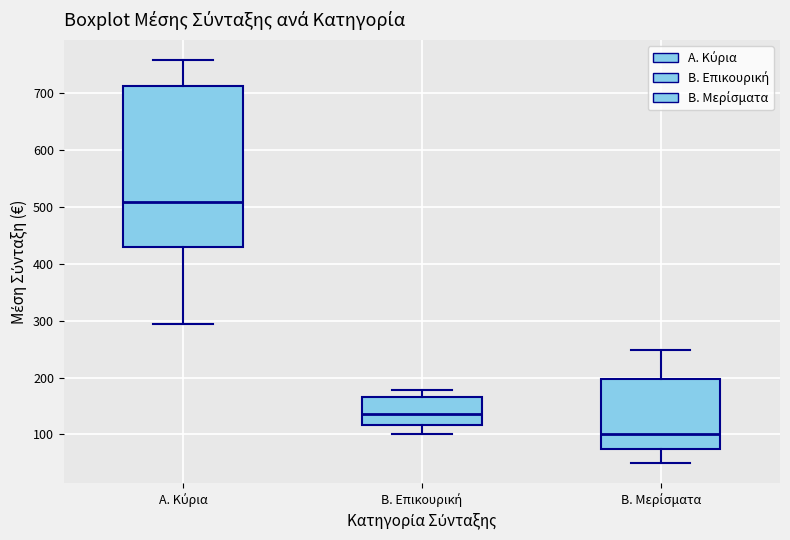

Reading left to right, read every box against the y-axis: the position of its median line, the range the box covers, and the ends of its whiskers. The values are not printed on the chart, so give them approximately, as read against the axis.

Α. Κύρια: median 510, box 430 to 710, whiskers 290 to 760
Β. Επικουρική: median 140, box 120 to 170, whiskers 100 to 180
Β. Μερίσματα: median 100, box 70 to 200, whiskers 50 to 250